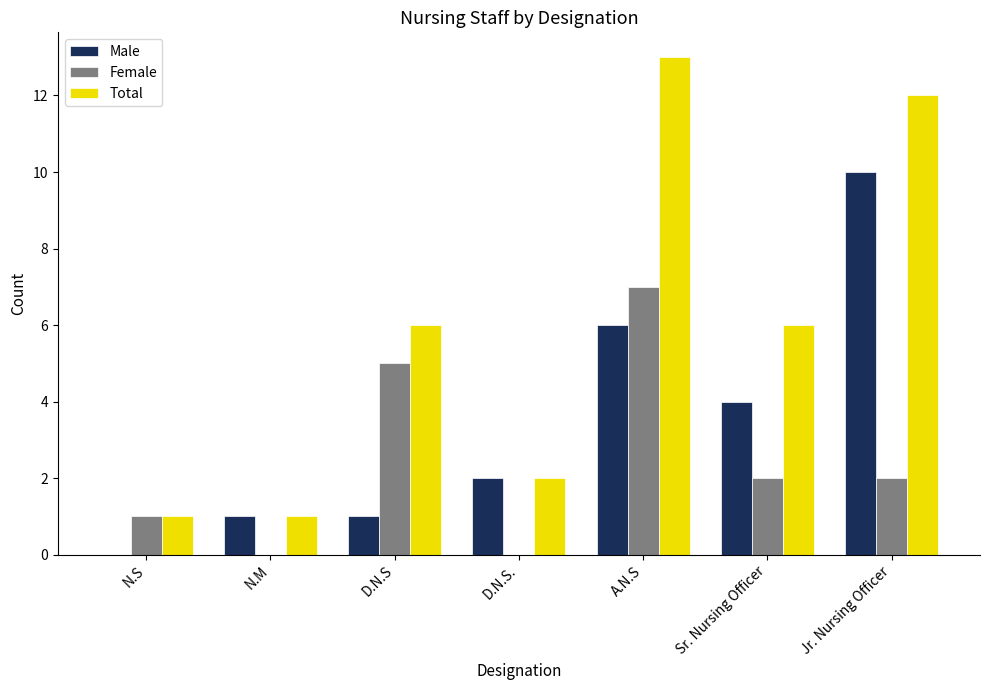

What is the sum of all Female values?

17